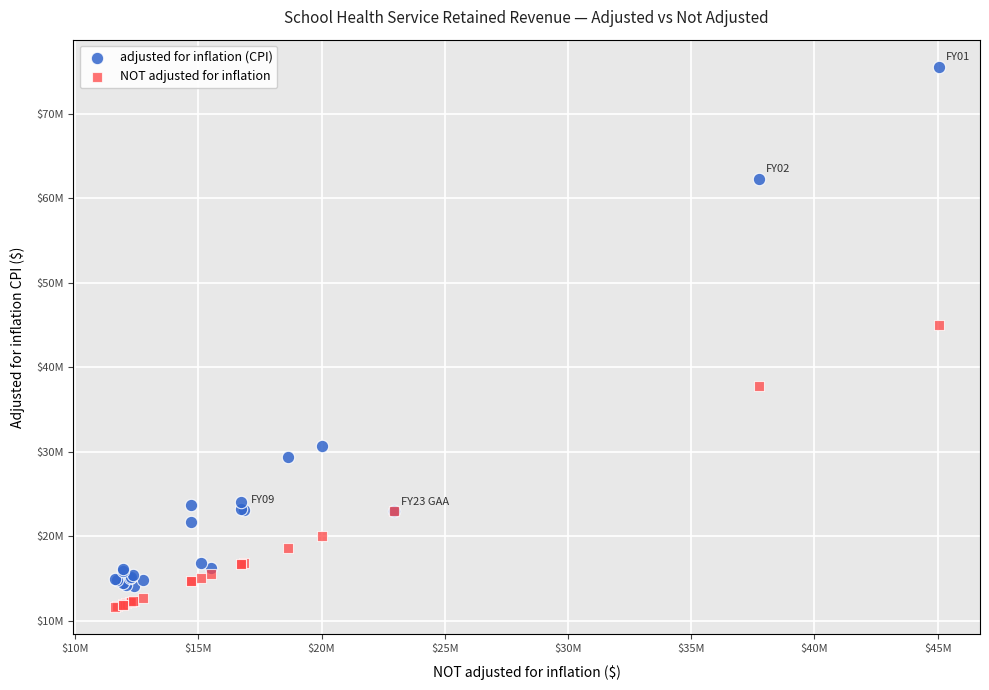

Which series contains the highest Y value?

adjusted for inflation (CPI)